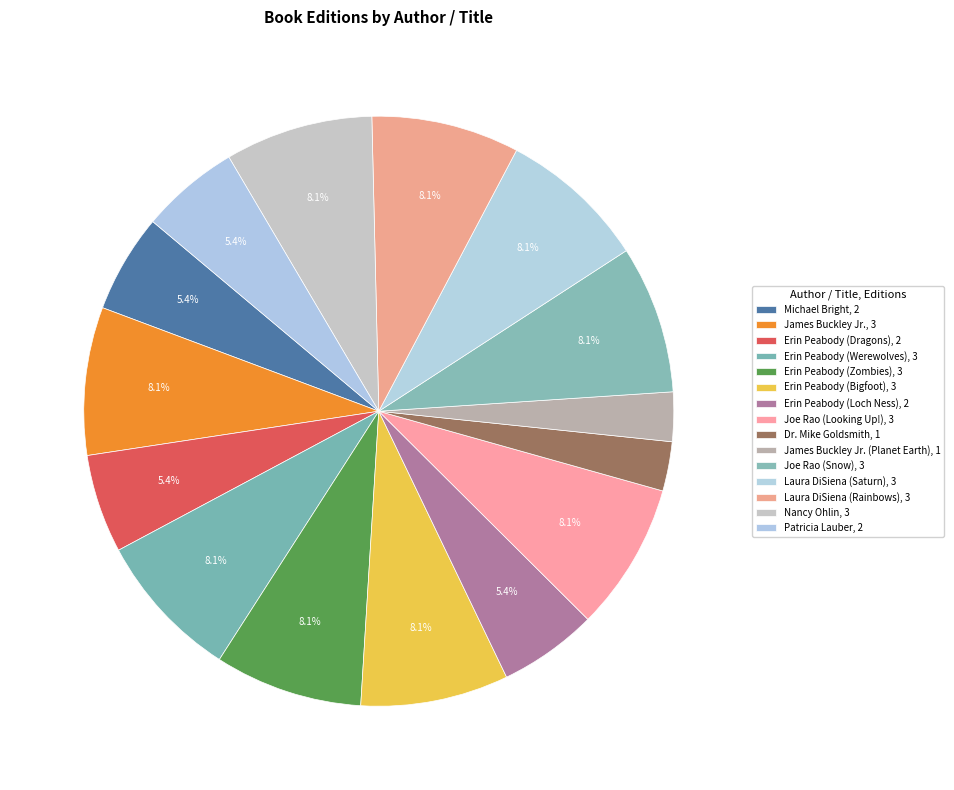

How many slices are in this pie chart?

15